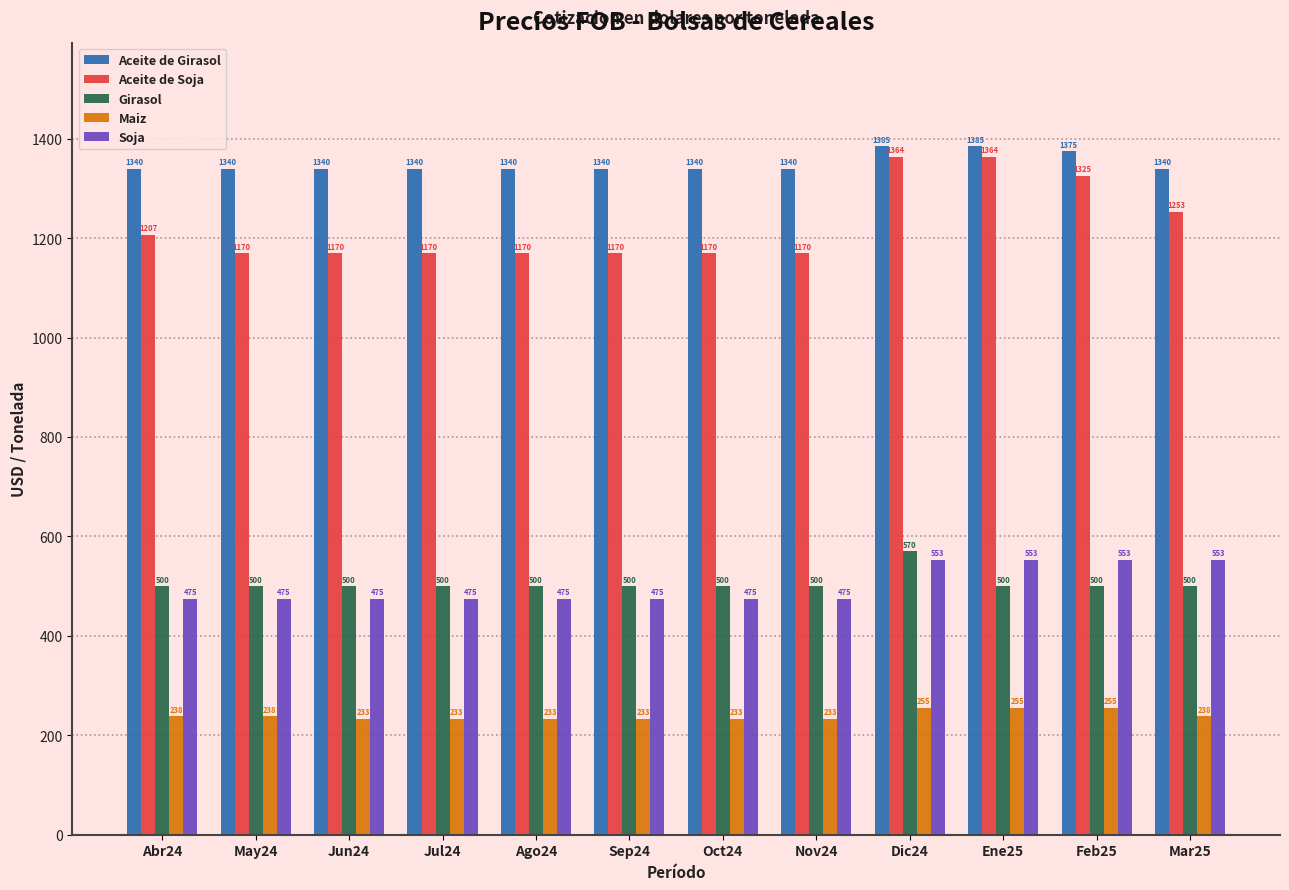

How many categories are shown in the chart?

12